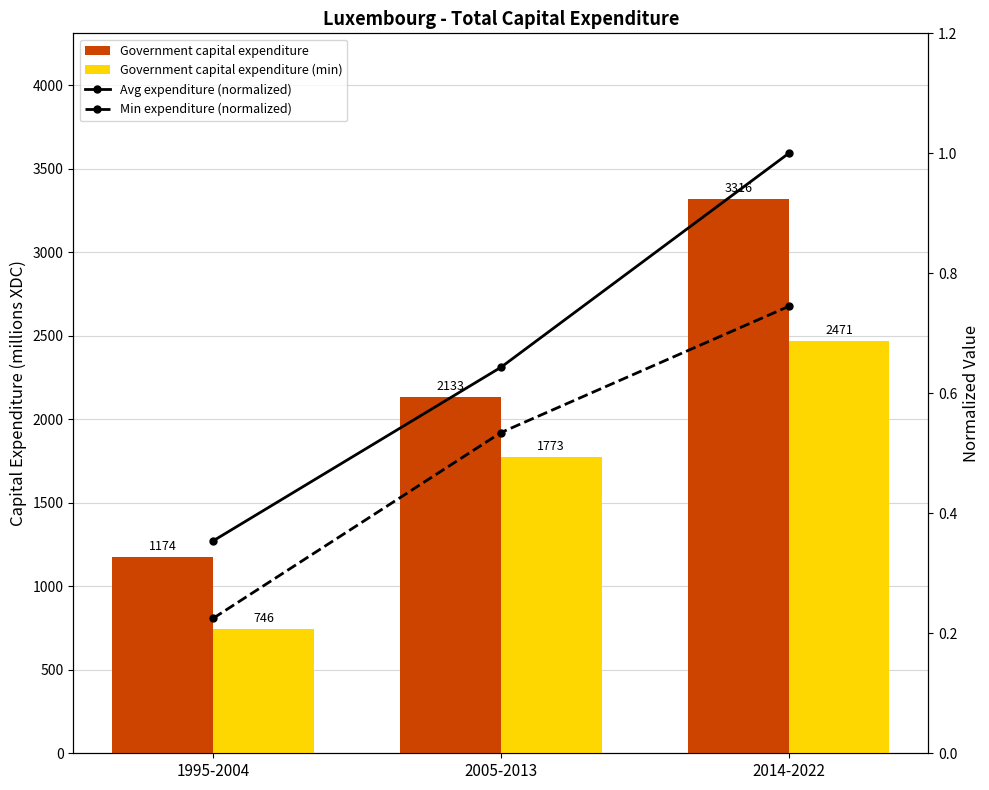

What is the difference between the highest and lowest values at 2014-2022?

3316.1